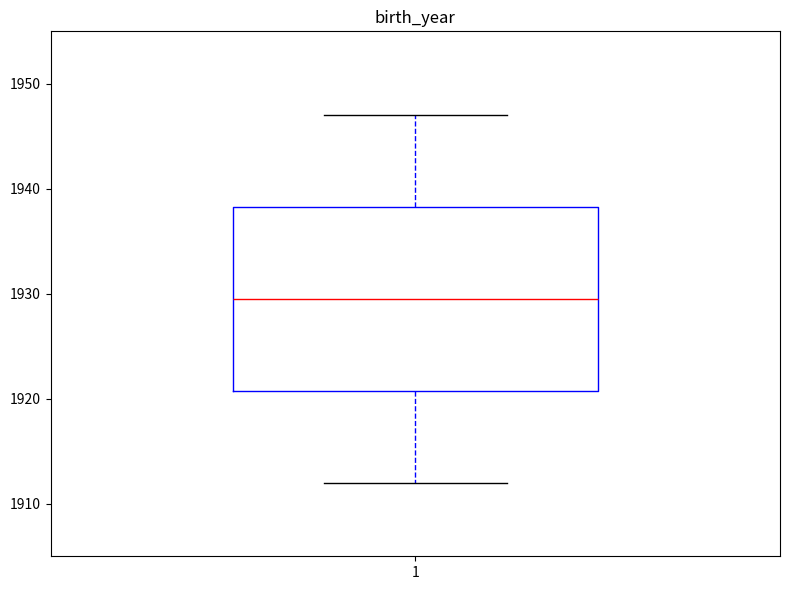

Transcribe this box plot: give where the median line is, the range the box spans, and where the two whiskers end, as read against the y-axis. The values are not printed on the chart, so give them approximately, as read against the axis.

median 1930, box 1921 to 1938, whiskers 1912 to 1947